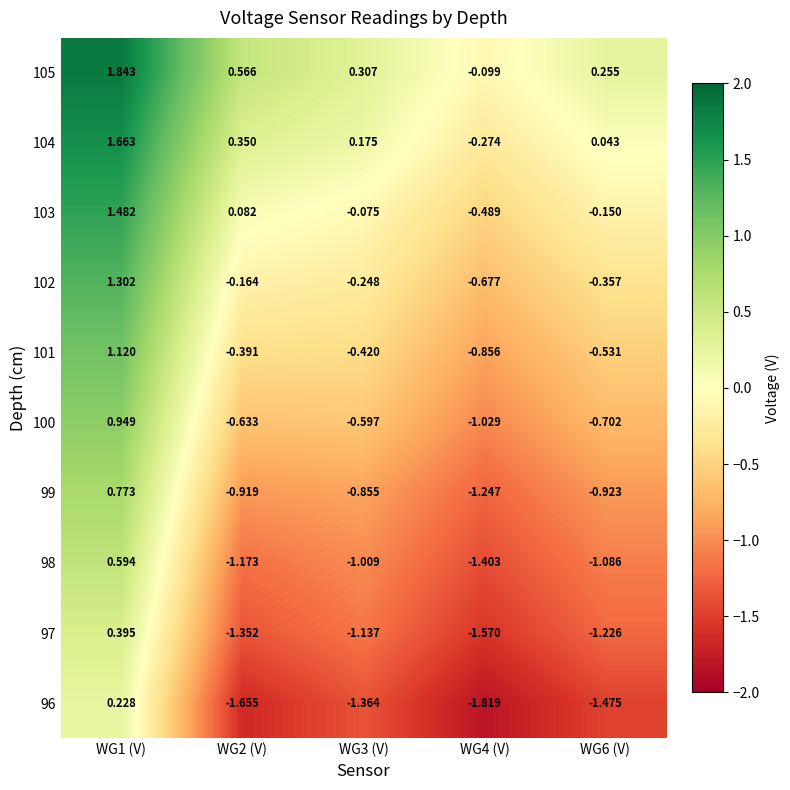

Which series has the largest total across all categories?

105